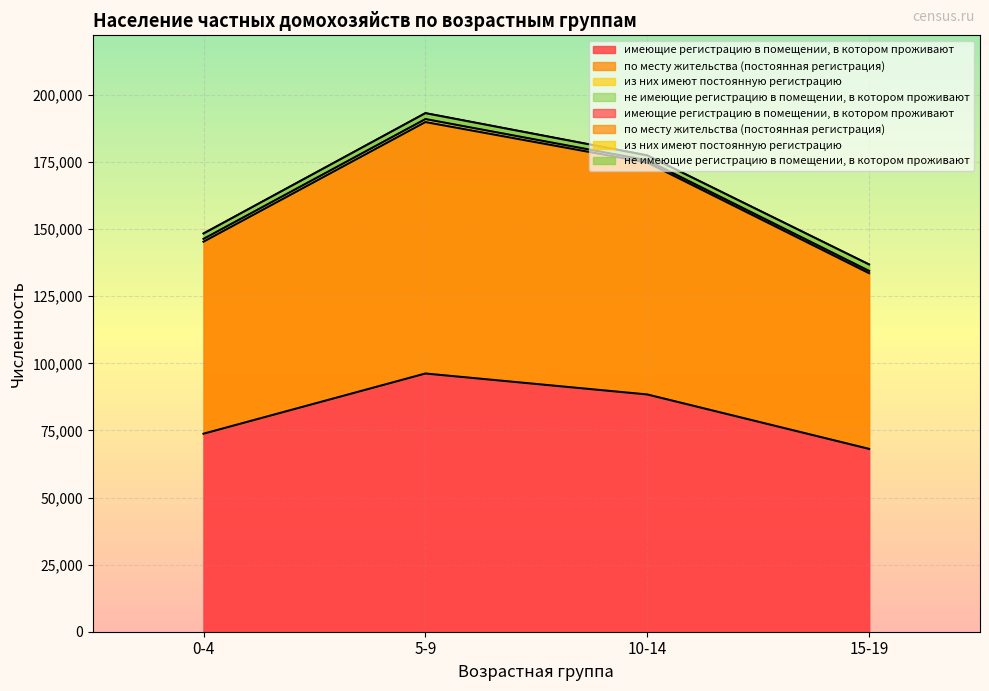

What is the total value across all series at 15-19?

295678